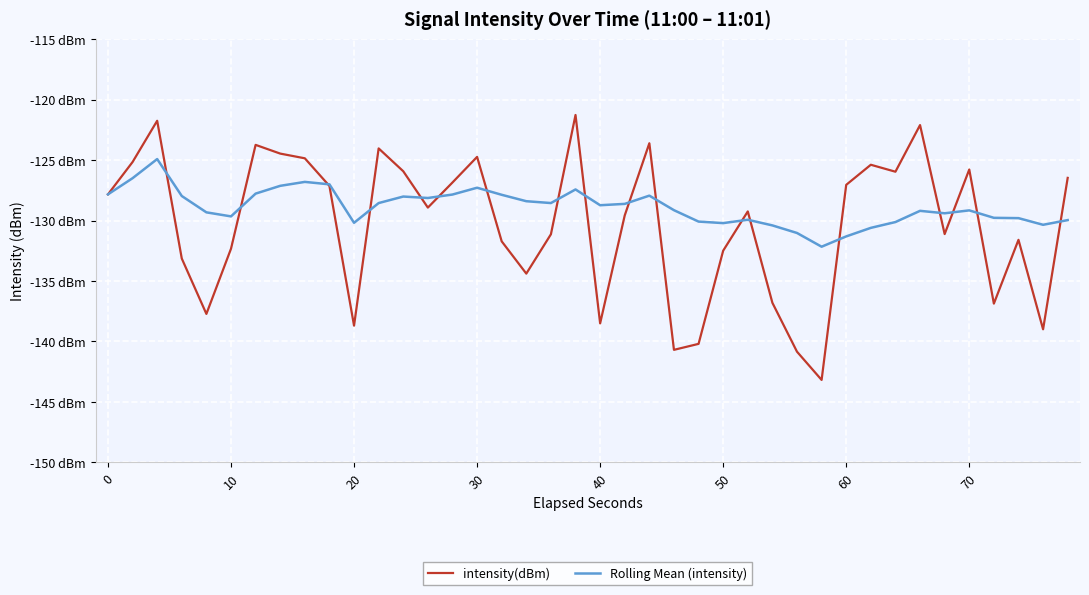

Rank the series by their average value, from highest to lowest.

Rolling Mean (intensity), intensity(dBm)